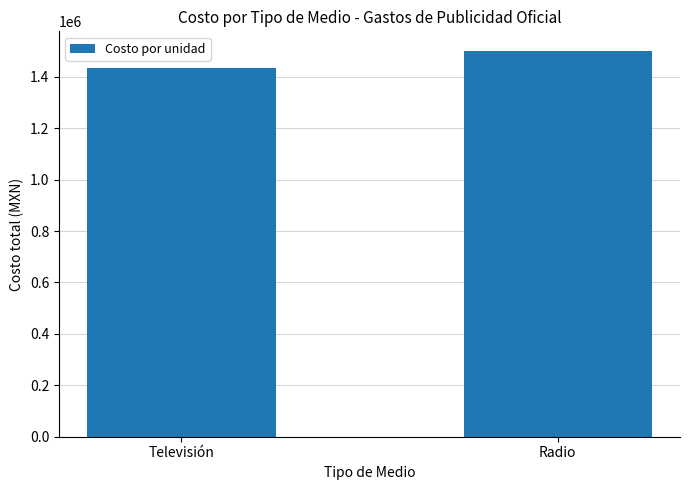

Approximately how many times larger is the value at Televisión compared to Radio?

1.0